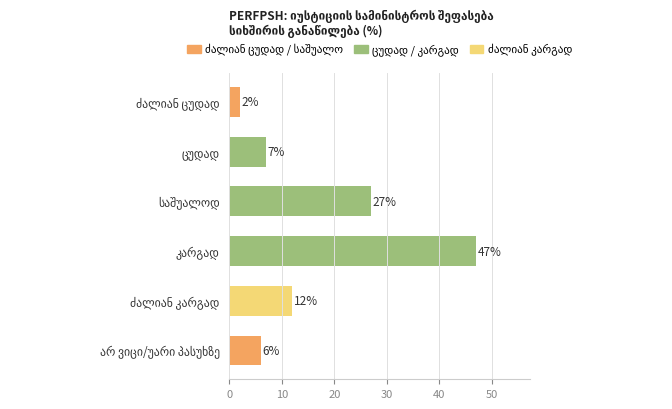

Are the bars horizontal?

Yes